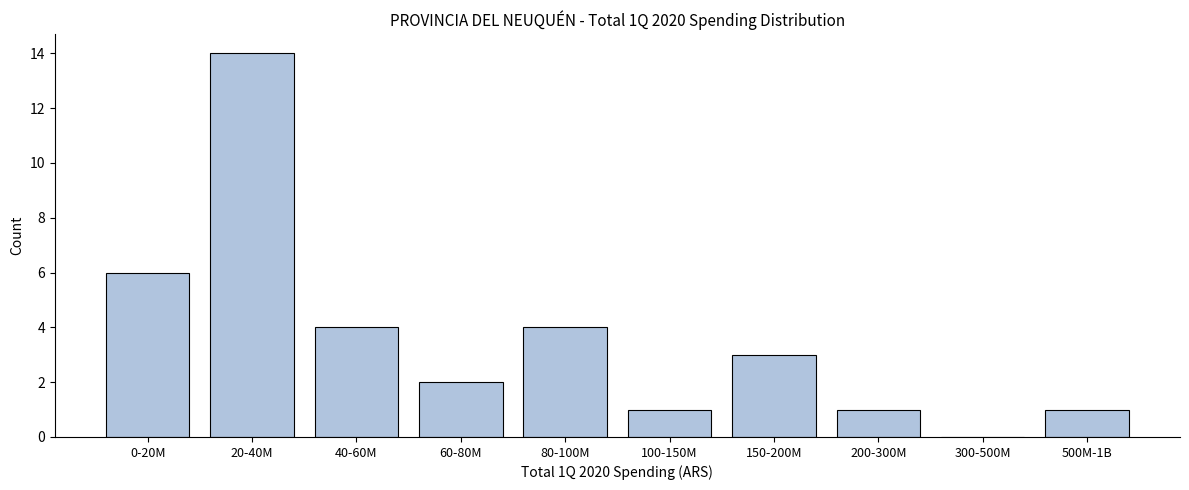

Reading right to left, extract all data points from this chart.

500M-1B=1	300-500M=0	200-300M=1	150-200M=3	100-150M=1	80-100M=4	60-80M=2	40-60M=4	20-40M=14	0-20M=6